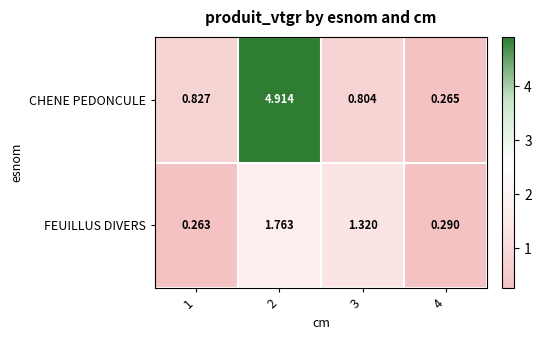

Which series has the largest total across all categories?

CHENE PEDONCULE